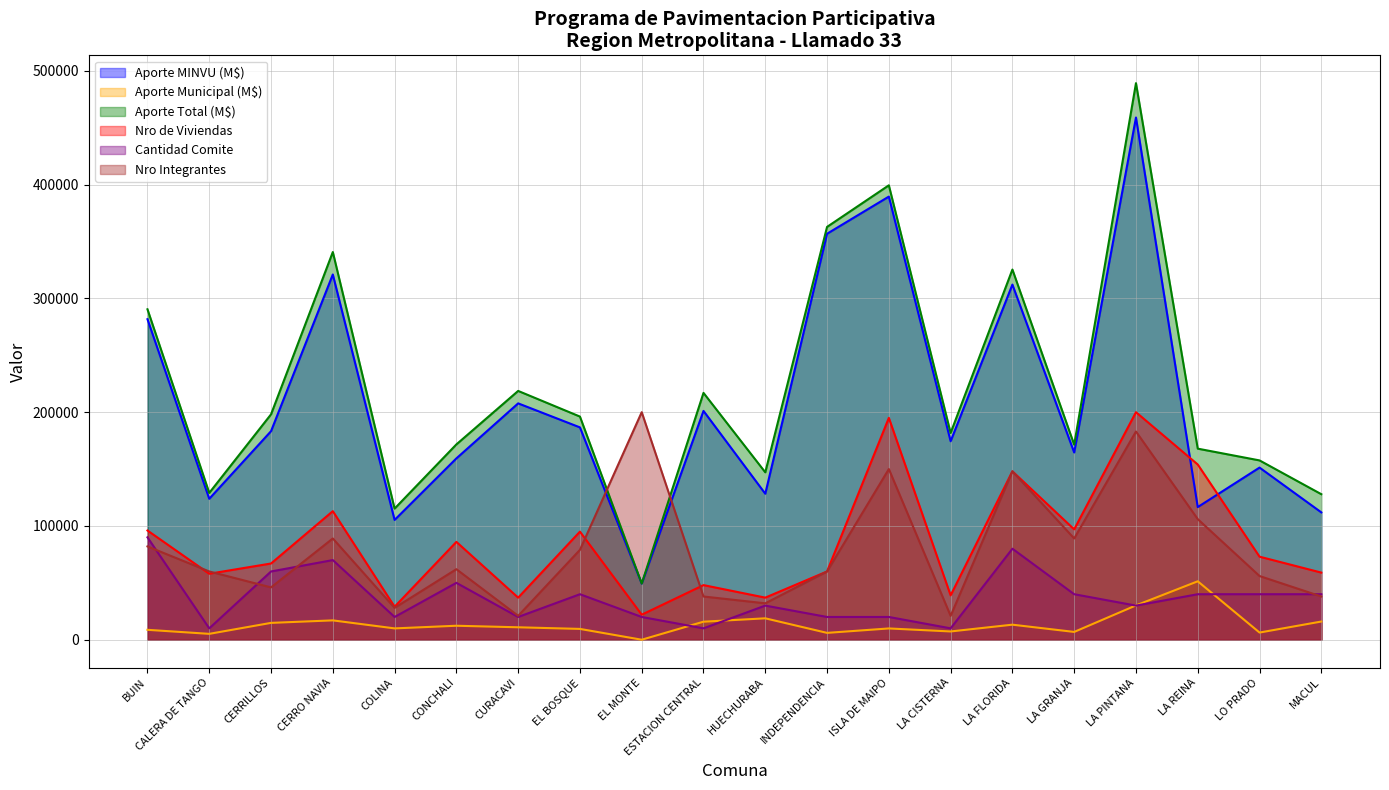

How many intersections are there between Cantidad Comite and Nro Integrantes?

4